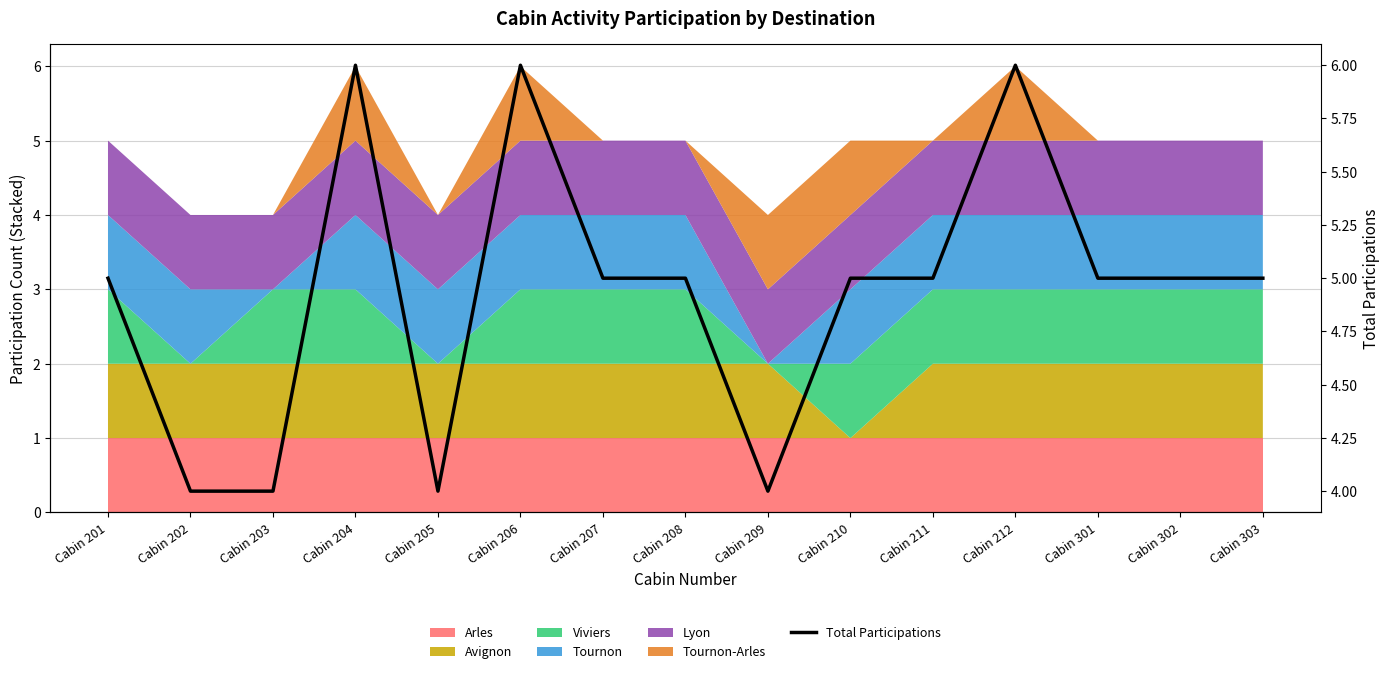

What is the ratio of the value at Cabin 201 to the value at Cabin 205?

1.2